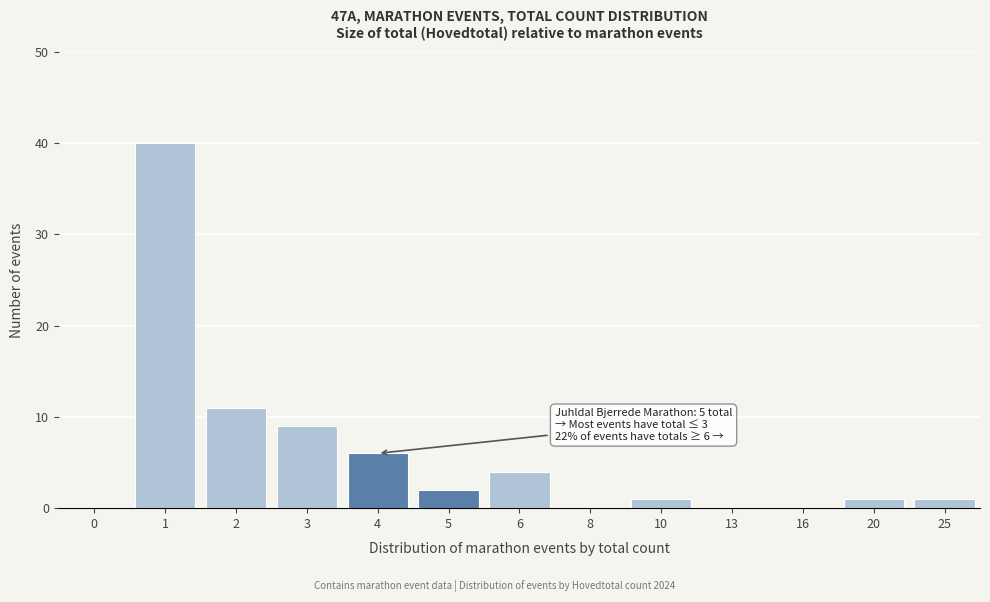

Reading left to right, extract all data points from this chart.

0=0	1=40	2=11	3=9	4=6	5=2	6=4	8=0	10=1	13=0	16=0	20=1	25=1